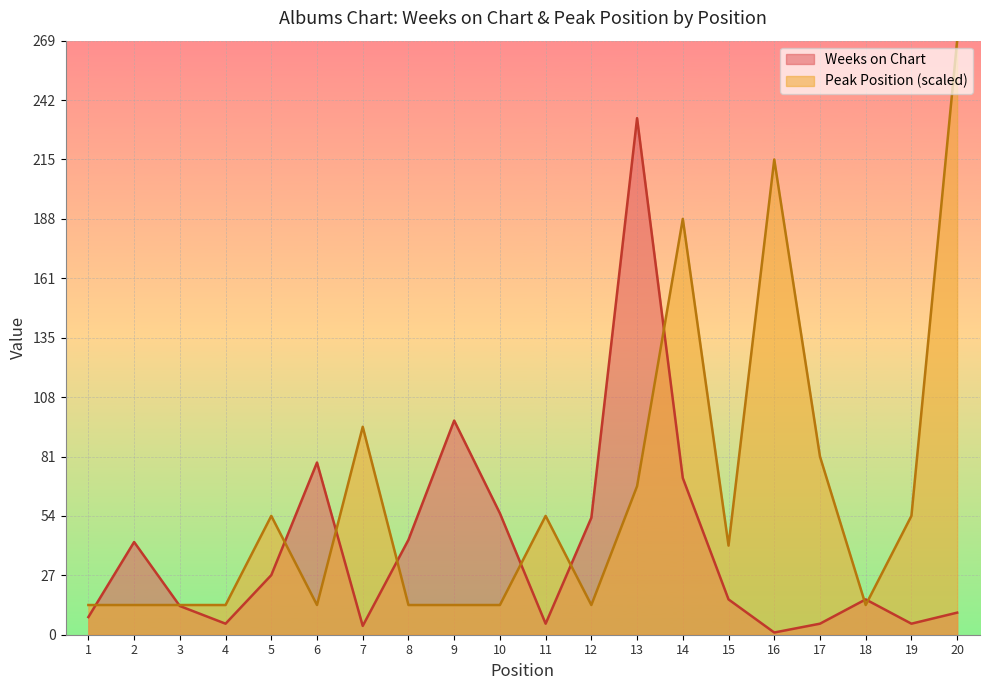

Rank the series by their maximum value, from lowest to highest.

Weeks on Chart, Peak Position (scaled)